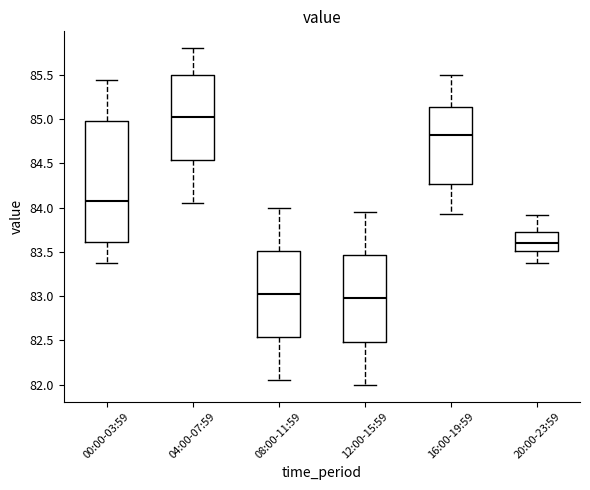

Which box is the tallest, from its lower edge to its upper edge?

00:00-03:59